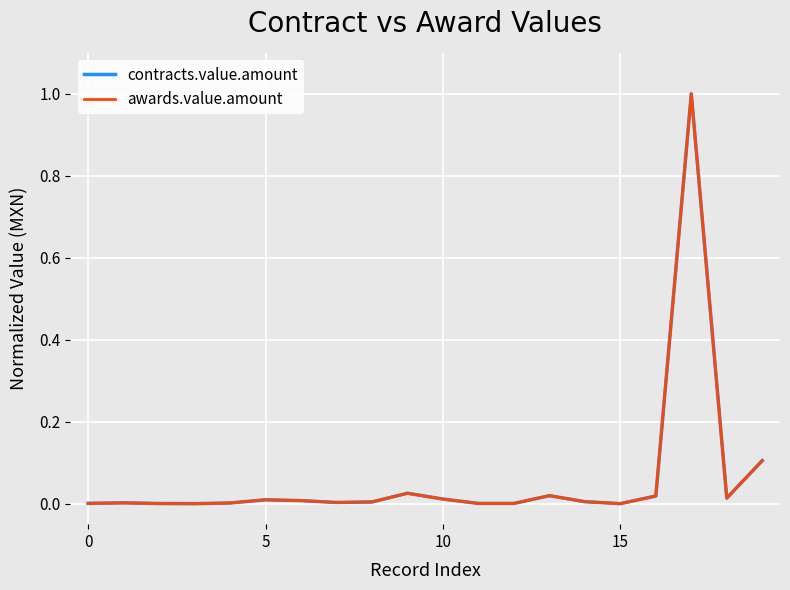

Reading left to right, transcribe all the data shown in this chart.

contracts.value.amount: 0.0	0.0	0.0	0.0	0.0	0.0	0.0	0.0	0.0	0.0	0.0	0.0	0.0	0.0	0.0	0.0	0.0	1.0	0.0	0.1
awards.value.amount: 0.0	0.0	0.0	0.0	0.0	0.0	0.0	0.0	0.0	0.0	0.0	0.0	0.0	0.0	0.0	0.0	0.0	1.0	0.0	0.1